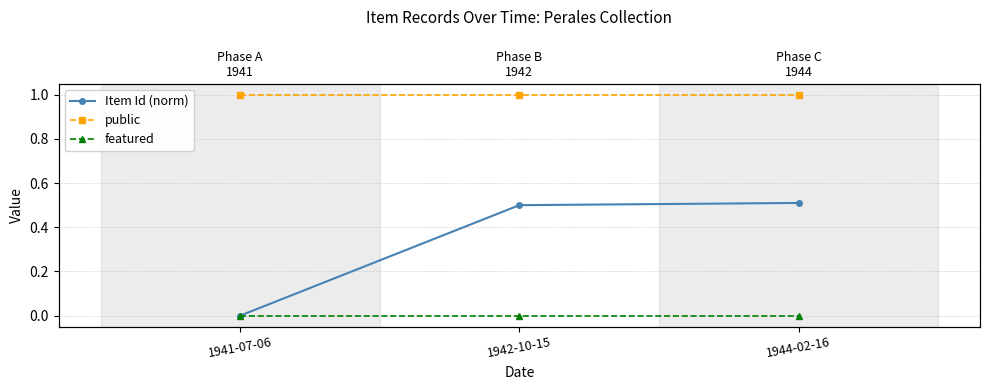

Rank the categories by Item Id (norm) value from lowest to highest.

1941-07-06, 1942-10-15, 1944-02-16